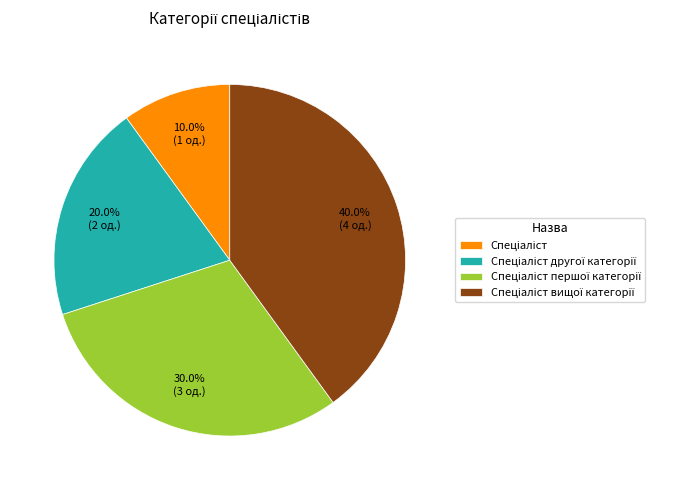

Is there a majority slice in this chart?

No